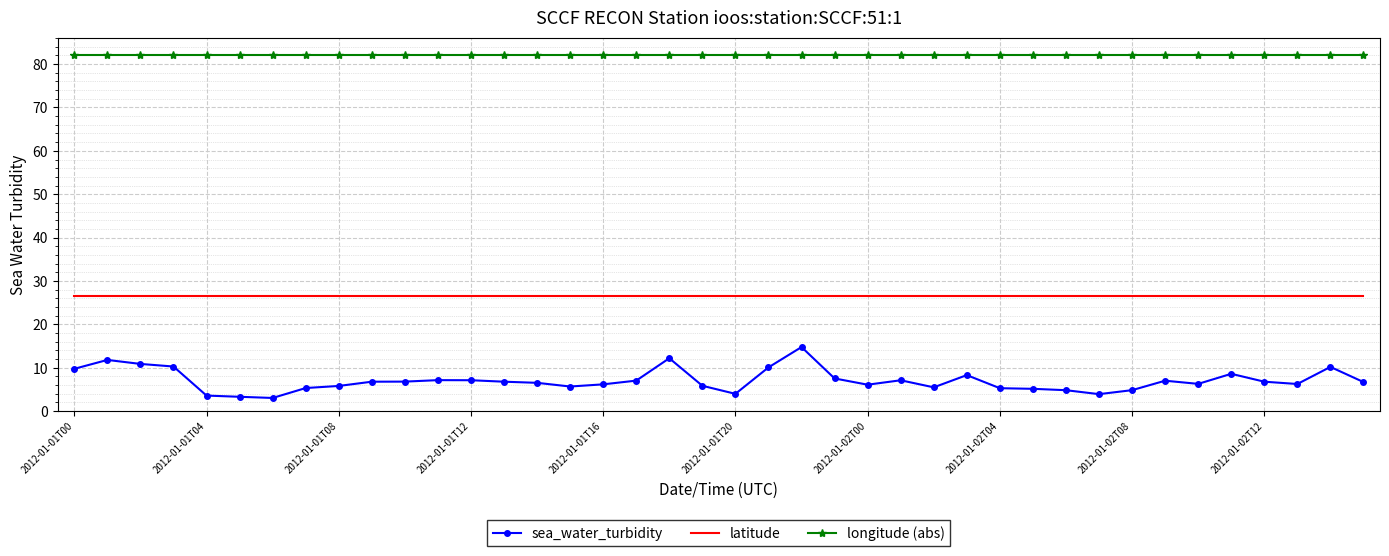

Rank the series by their maximum value, from lowest to highest.

sea_water_turbidity, latitude, longitude (abs)